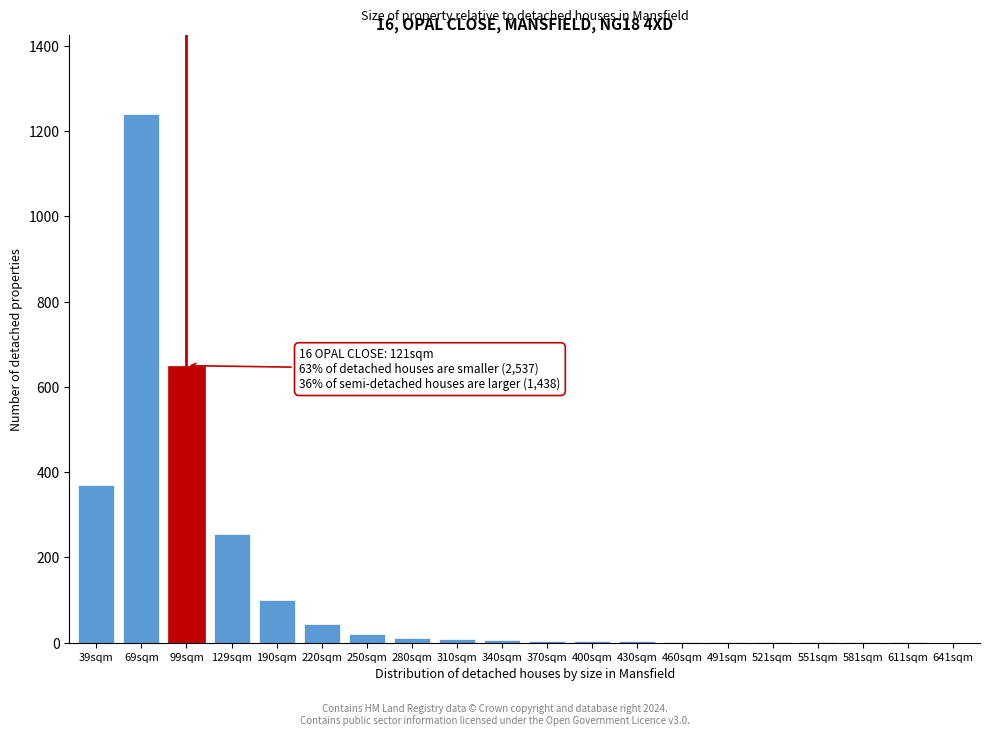

What is the sum of all values?

2726